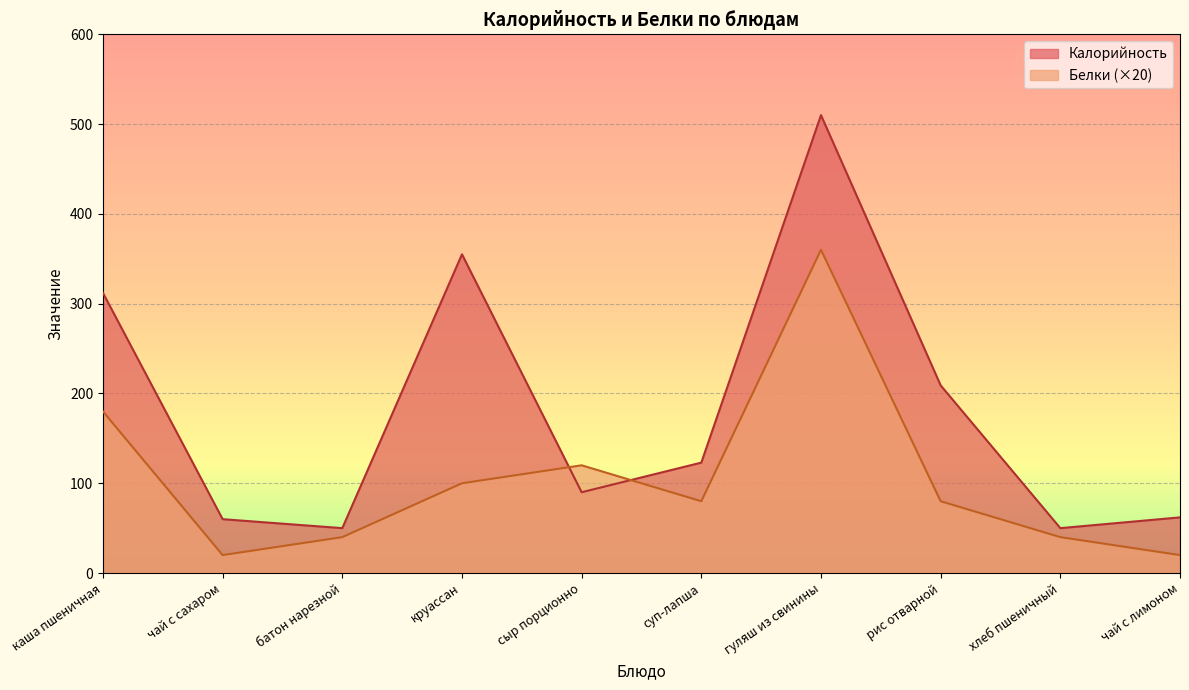

Is it true that Калорийность equals 50 at батон нарезной?

True